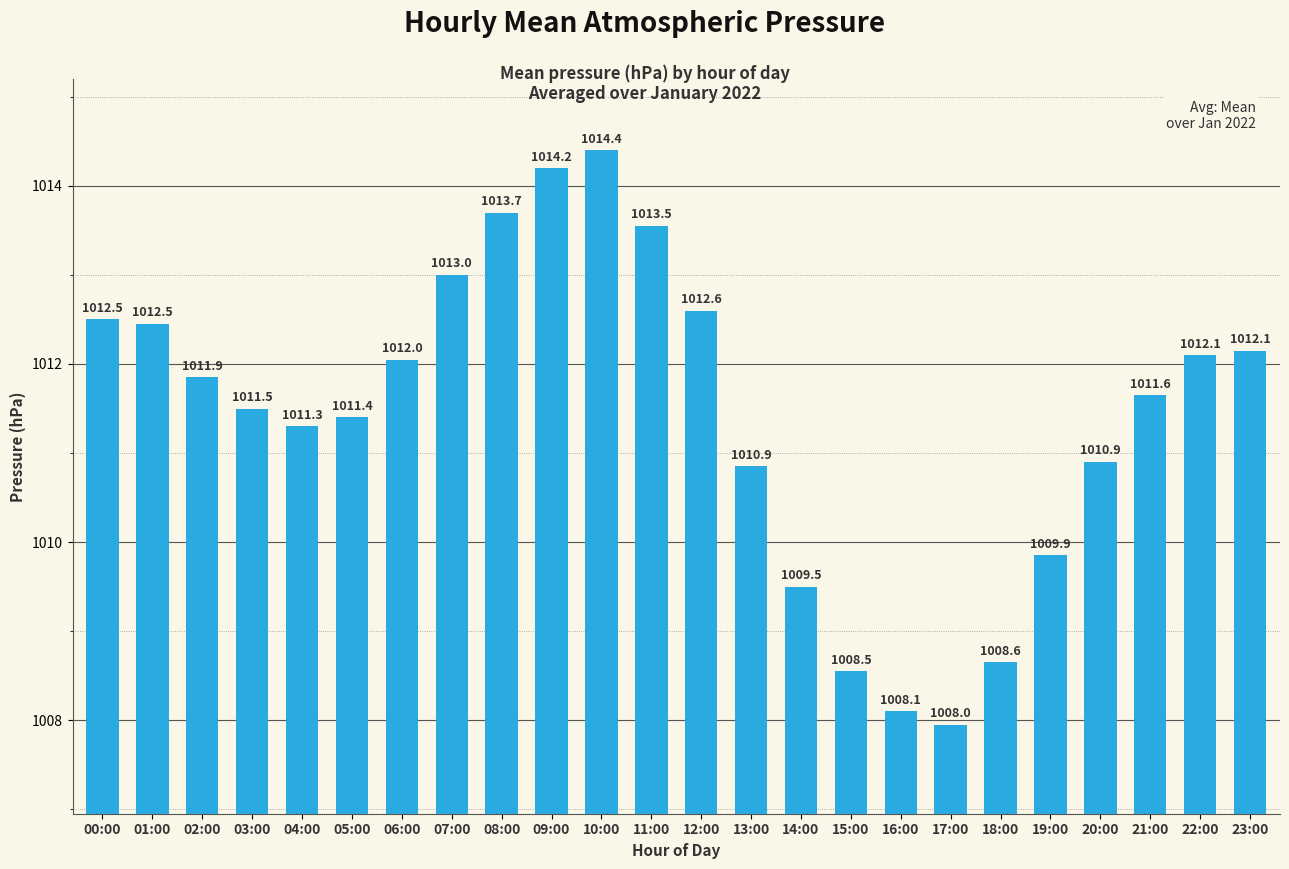

What is the smallest value displayed?

1008.0